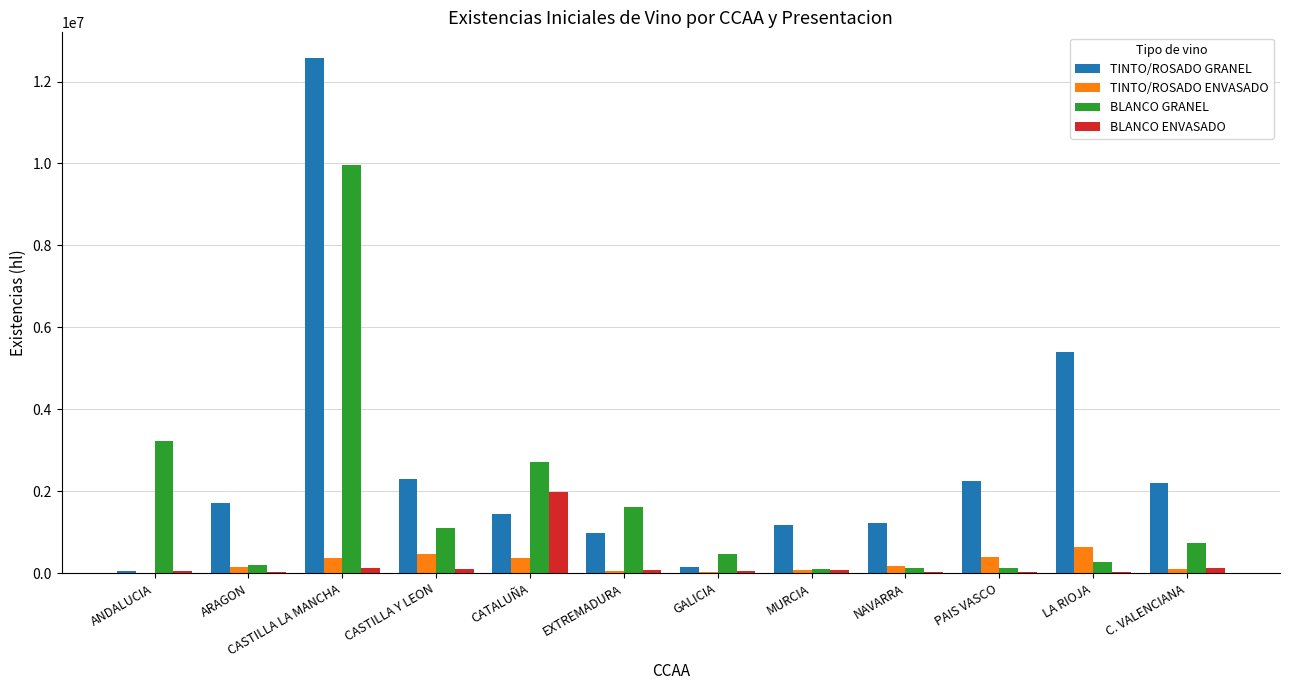

What is the greatest value displayed?

12572592